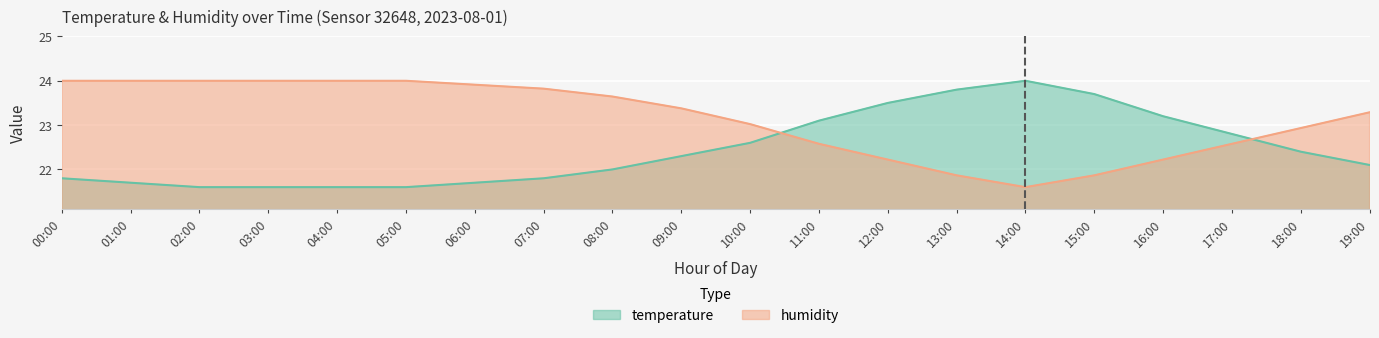

Rank the categories by humidity value from highest to lowest.

00:00, 01:00, 02:00, 03:00, 04:00, 05:00, 06:00, 07:00, 08:00, 09:00, 19:00, 10:00, 18:00, 11:00, 17:00, 12:00, 16:00, 13:00, 15:00, 14:00